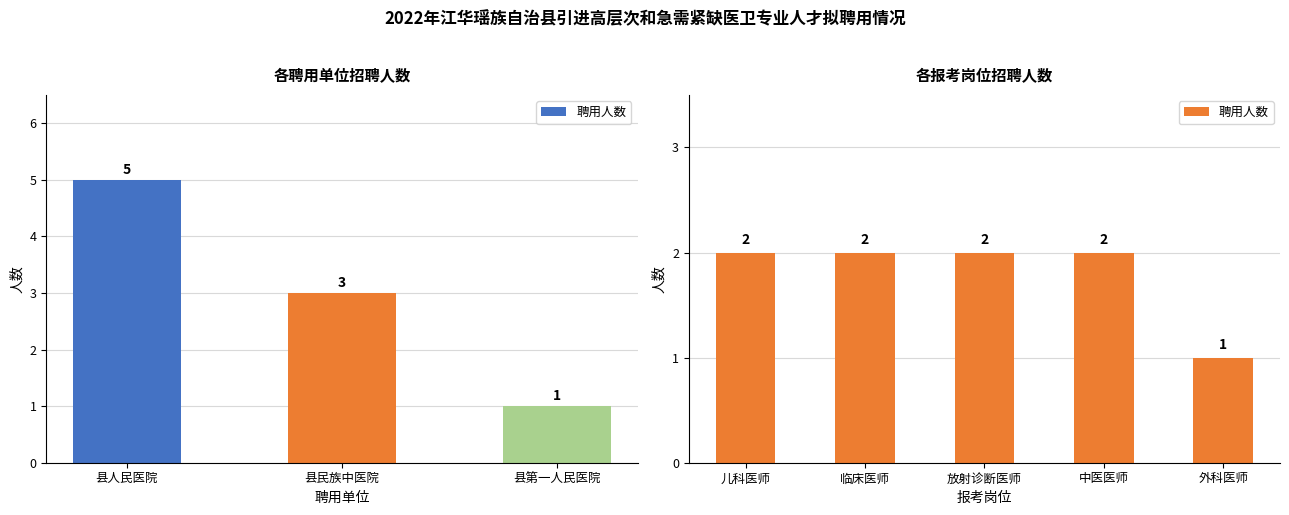

Reading right to left, extract all data points from this chart.

1	2	2	2	2